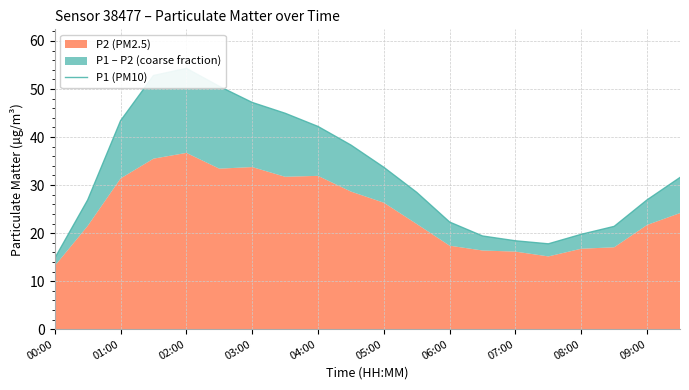

Does the chart have visible grid lines?

Yes